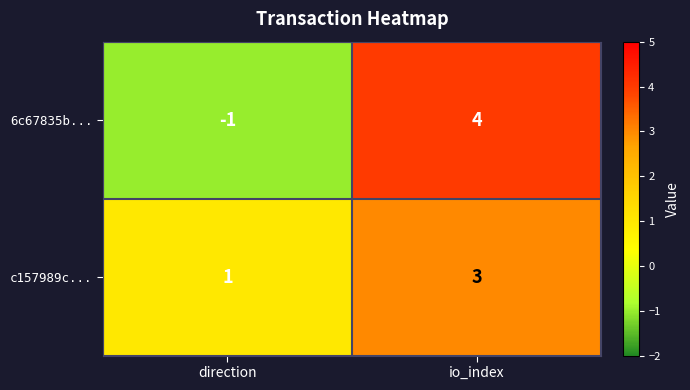

Which series has the largest total across all categories?

c157989c...